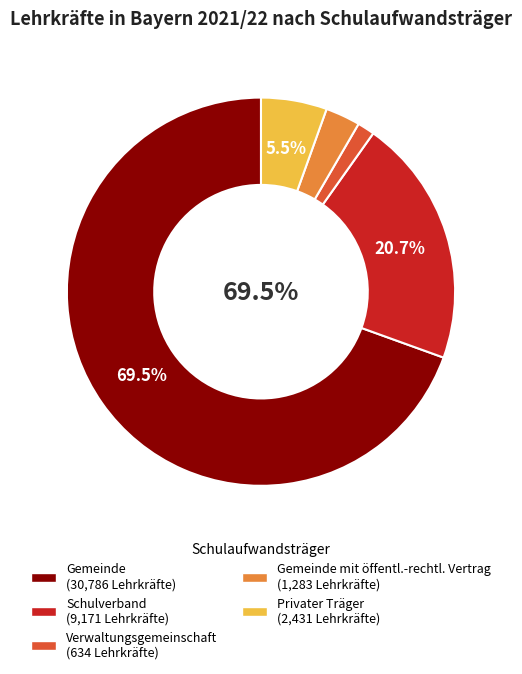

True or false: Schulverband accounts for 30% of the total.

False